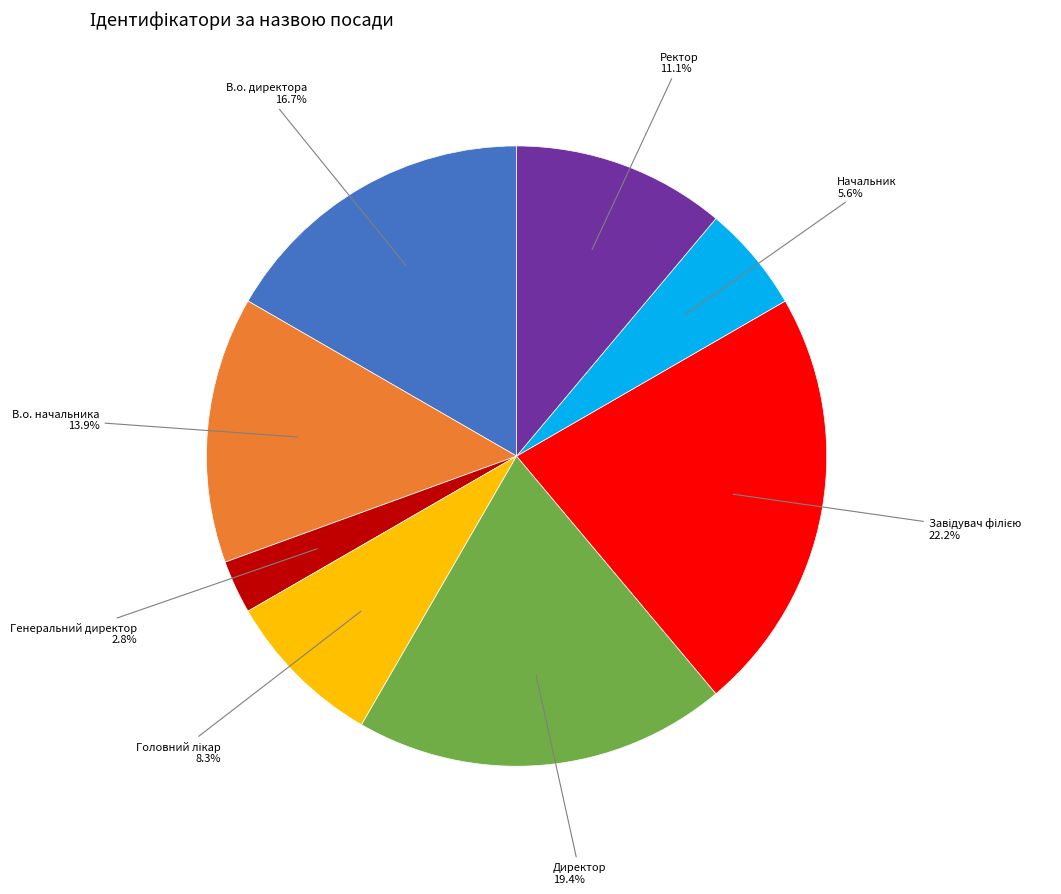

Does any single category account for the majority?

No